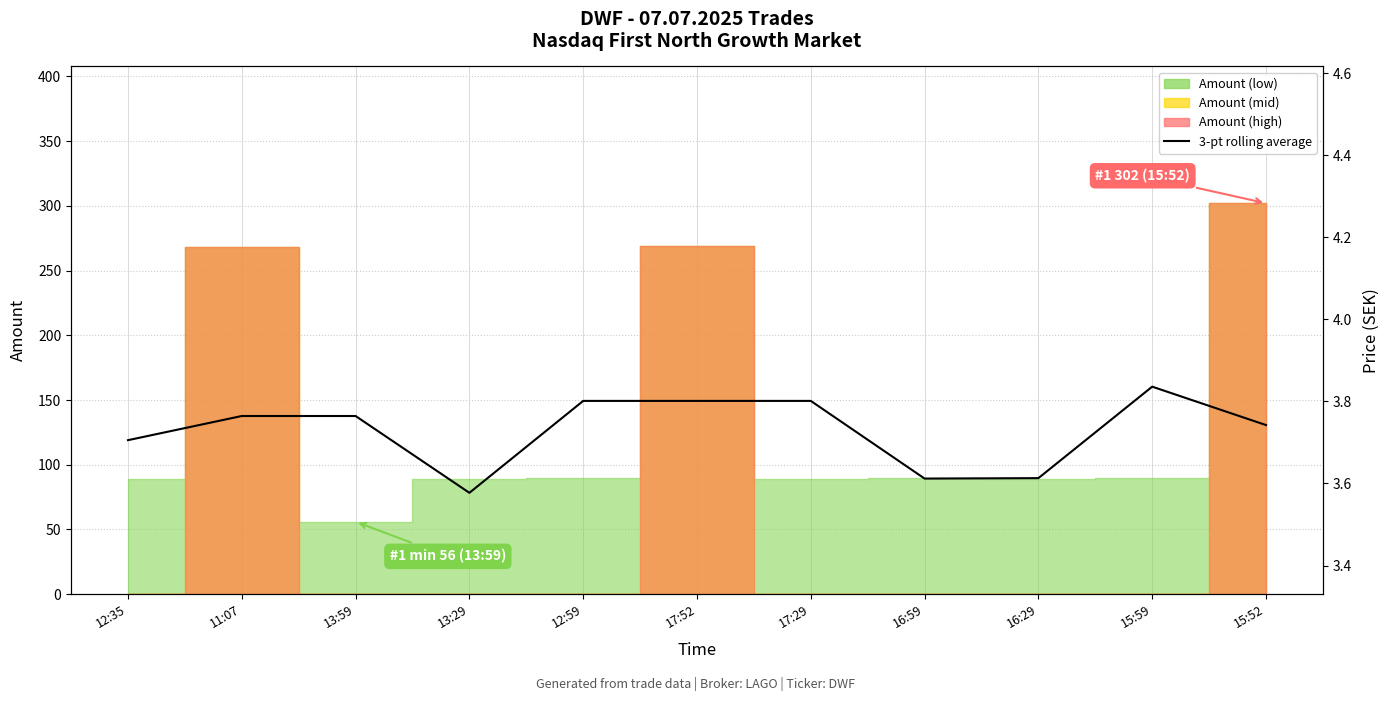

At which category does the chart reach its peak across all series?

15:59